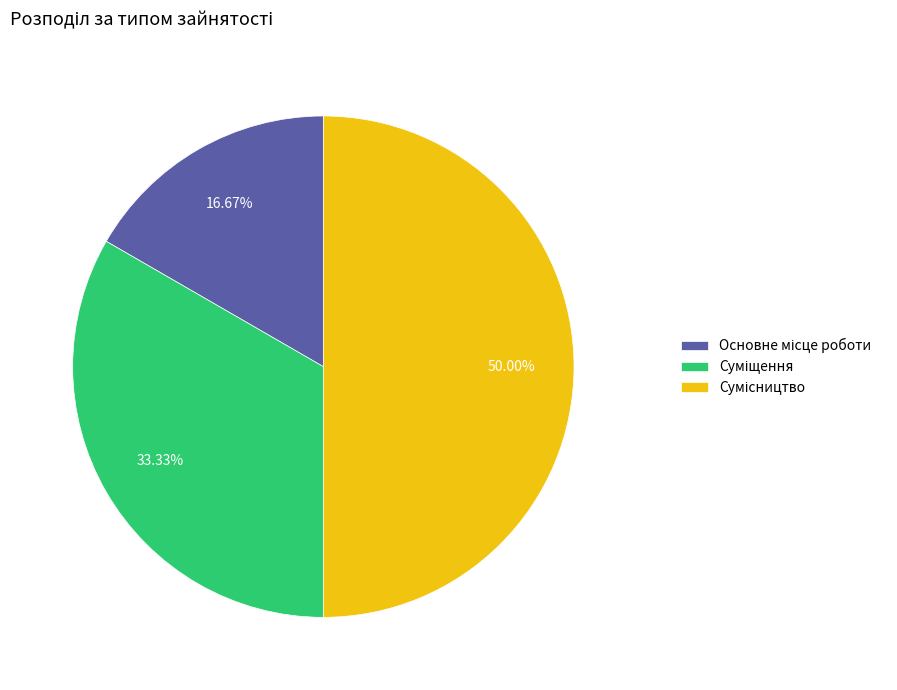

Which slice is the smallest?

Основне місце роботи